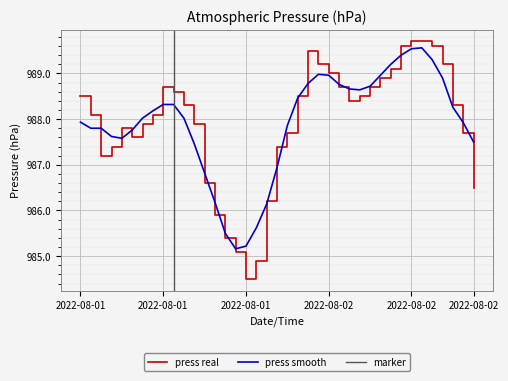

Rank the categories by value from lowest to highest.

2022-08-01 17:00, 2022-08-01 18:00, 2022-08-01 16:00, 2022-08-01 15:00, 2022-08-01 14:00, 2022-08-01 19:00, 2022-08-02 15:00, 2022-08-01 13:00, 2022-08-01 02:00, 2022-08-01 03:00, 2022-08-01 20:00, 2022-08-01 05:00, 2022-08-01 21:00, 2022-08-02 14:00, 2022-08-01 04:00, 2022-08-01 06:00, 2022-08-01 12:00, 2022-08-01 01:00, 2022-08-01 07:00, 2022-08-01 11:00, 2022-08-02 13:00, 2022-08-02 03:00, 2022-08-01 00:00, 2022-08-01 22:00, 2022-08-02 04:00, 2022-08-01 10:00, 2022-08-01 09:00, 2022-08-02 02:00, 2022-08-02 05:00, 2022-08-02 06:00, 2022-08-02 01:00, 2022-08-02 07:00, 2022-08-02 00:00, 2022-08-02 12:00, 2022-08-01 23:00, 2022-08-02 08:00, 2022-08-02 11:00, 2022-08-02 09:00, 2022-08-02 10:00